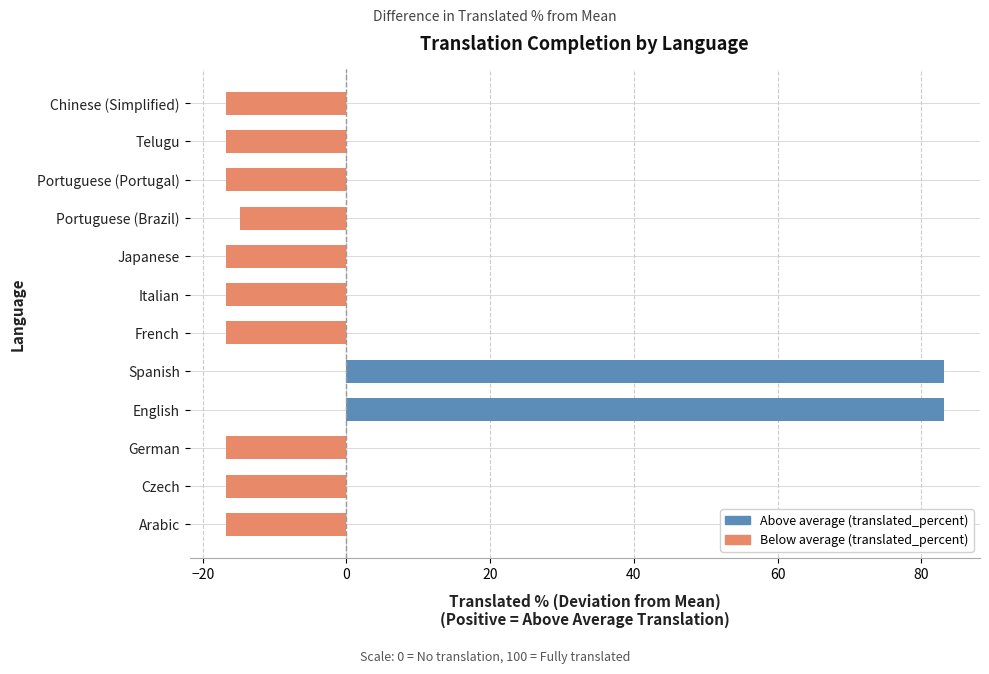

Between Italian and Spanish, which is larger?

Spanish